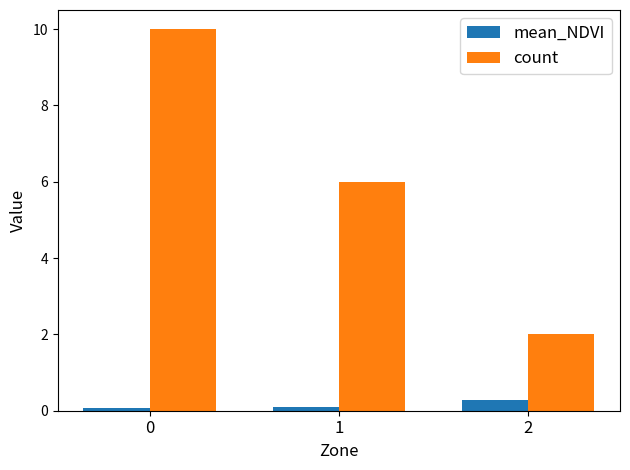

Reading left to right, extract all data points from this chart.

mean_NDVI: 0.1	0.1	0.3
count: 10.0	6.0	2.0